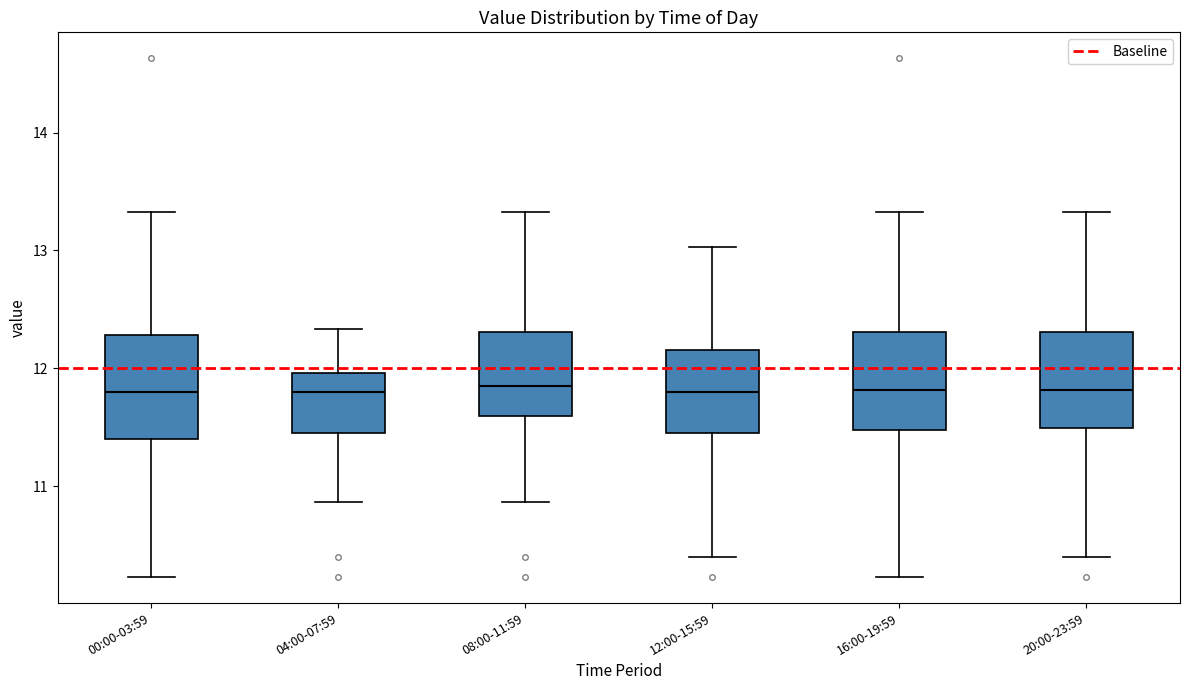

Reading left to right, transcribe this box plot: for each box, give where its median line is, the range the box spans, and where its two whiskers end, as read against the y-axis. The values are not printed on the chart, so give them approximately, as read against the axis.

00:00-03:59: median 11.8, box 11.4 to 12.3, whiskers 10.2 to 13.3
04:00-07:59: median 11.8, box 11.5 to 12.0, whiskers 10.9 to 12.3
08:00-11:59: median 11.9, box 11.6 to 12.3, whiskers 10.9 to 13.3
12:00-15:59: median 11.8, box 11.5 to 12.2, whiskers 10.4 to 13.0
16:00-19:59: median 11.8, box 11.5 to 12.3, whiskers 10.2 to 13.3
20:00-23:59: median 11.8, box 11.5 to 12.3, whiskers 10.4 to 13.3